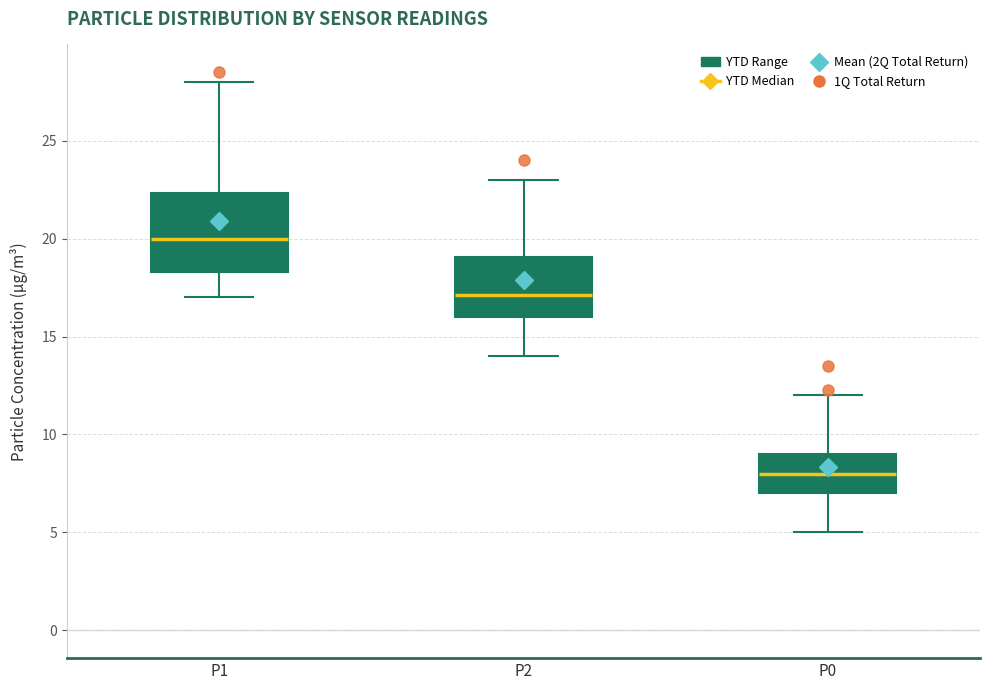

Comparing the boxes themselves (not the whiskers), which one is the tallest?

P1